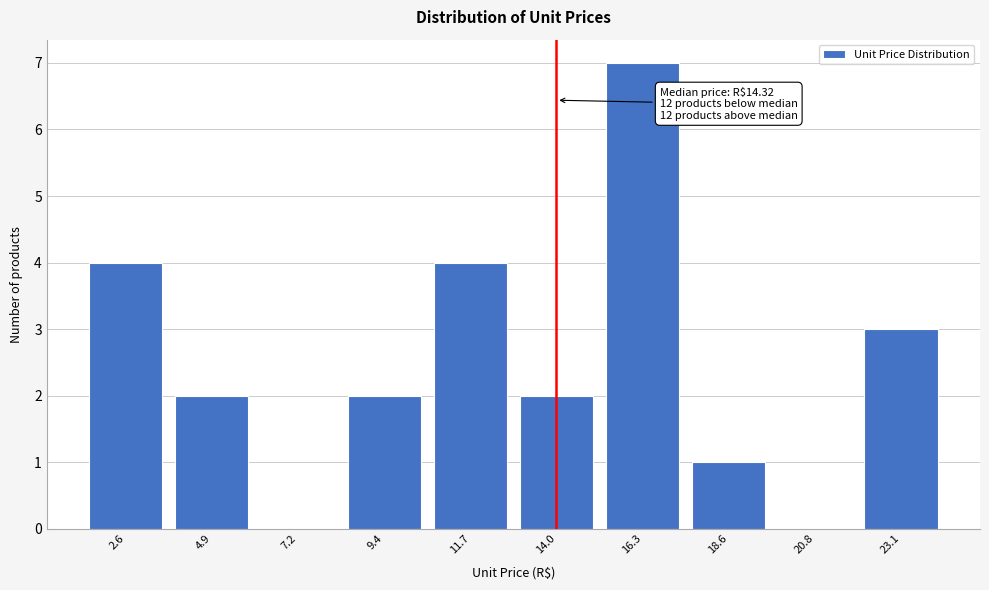

Reading left to right, transcribe all the data shown in this chart.

2.6=4	4.9=2	7.2=0	9.4=2	11.7=4	14.0=2	16.3=7	18.6=1	20.8=0	23.1=3